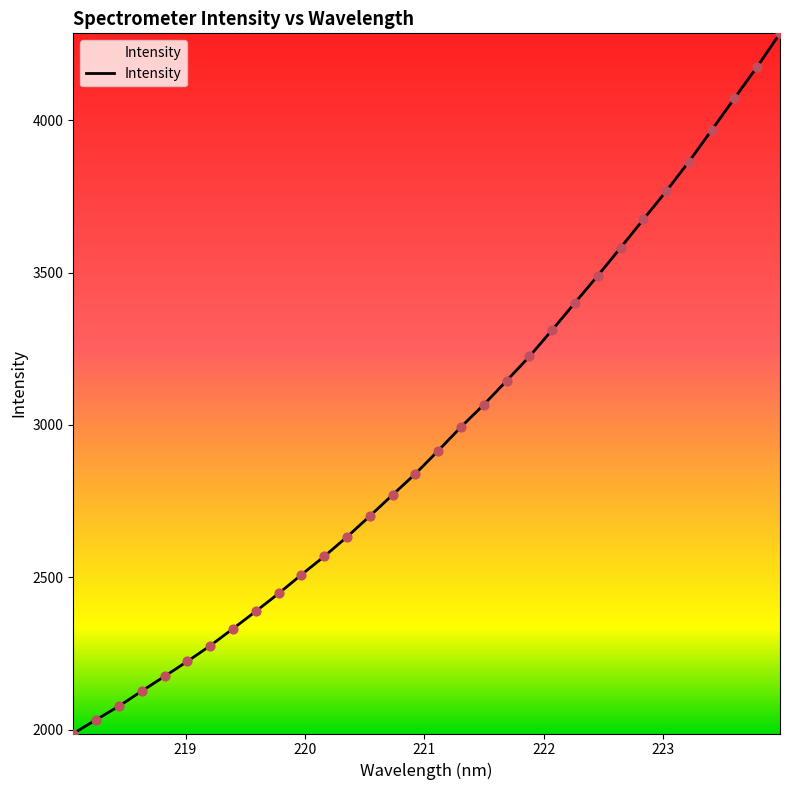

What is the difference between the maximum and minimum values?

2297.2